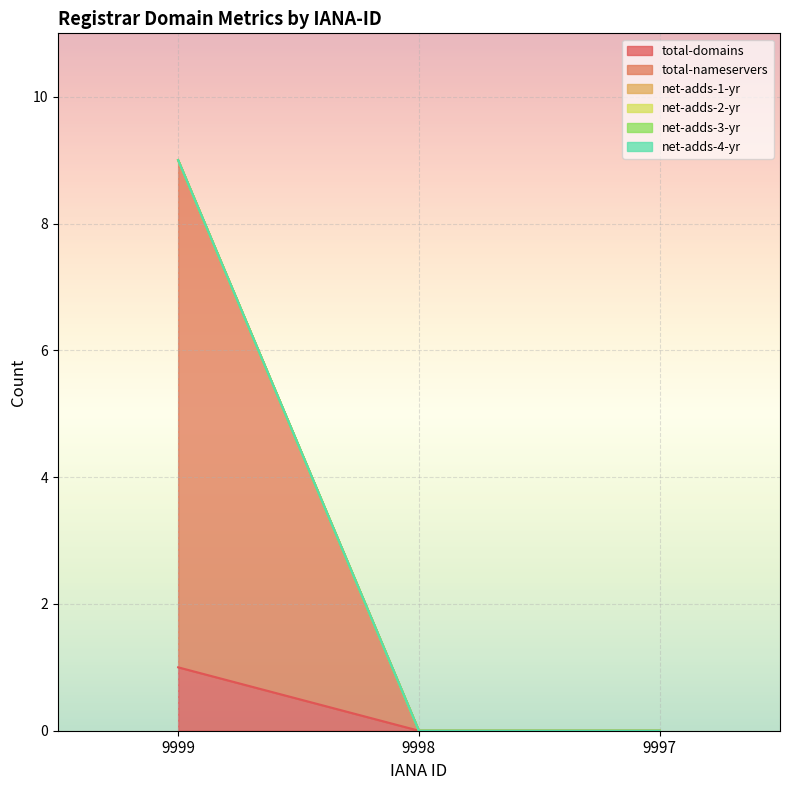

Is the value of net-adds-3-yr at 9998 greater than the value of total-nameservers at 9997?

No